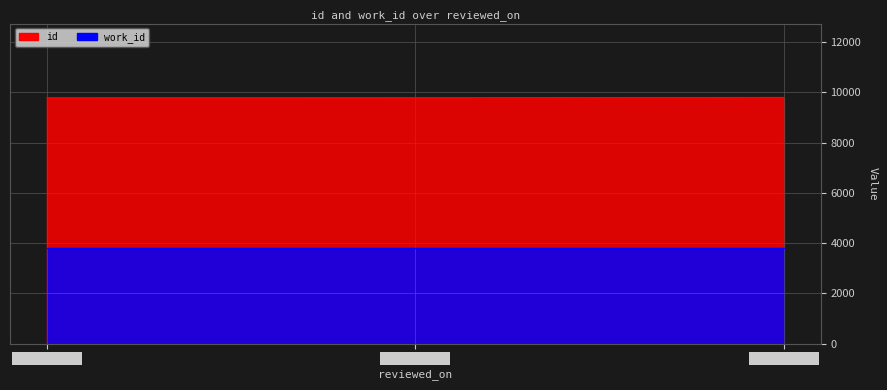

Rank the categories by value from lowest to highest.

2009-09-14, 2012-01-26, 2009-06-09